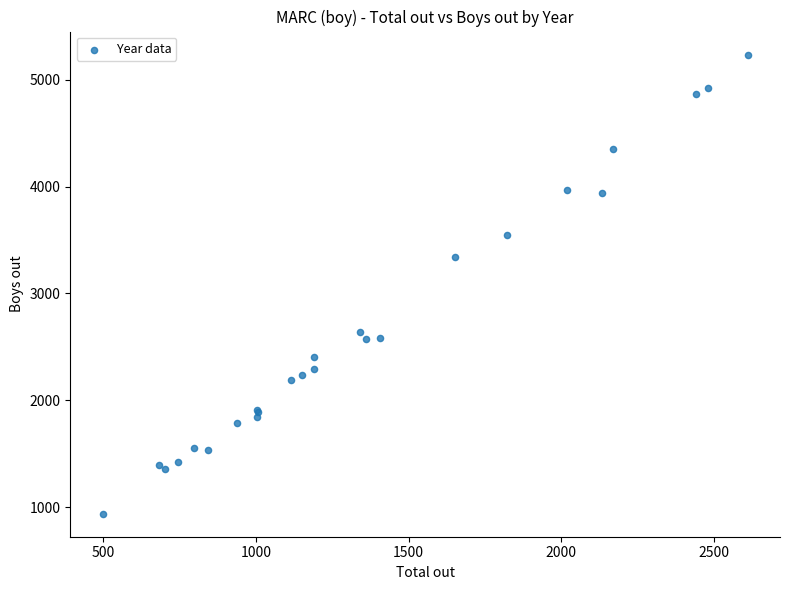

What Y value in the scatter plot is closest to 3087?

3343